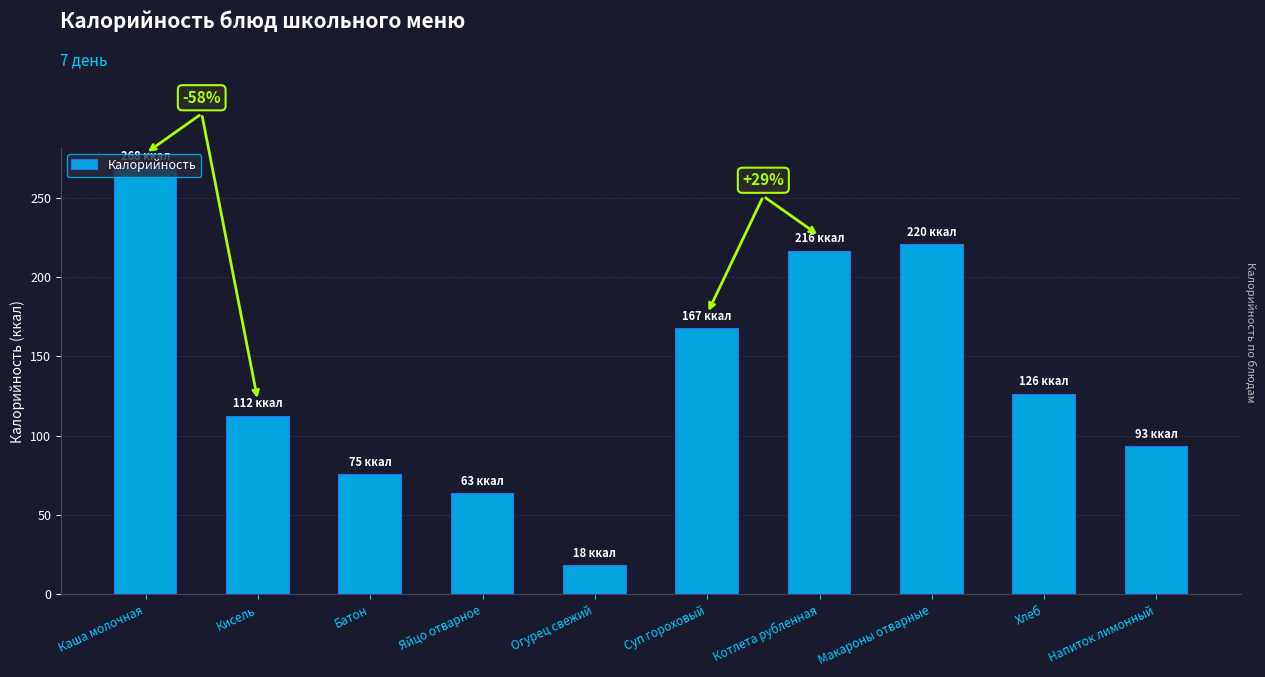

What is the change in value from Огурец свежий to Суп гороховый?

+149